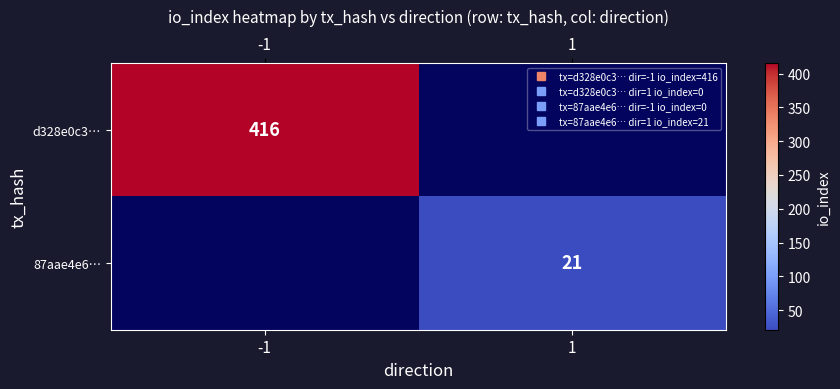

The value of row_0 at -1 is 416.0. True or false?

True